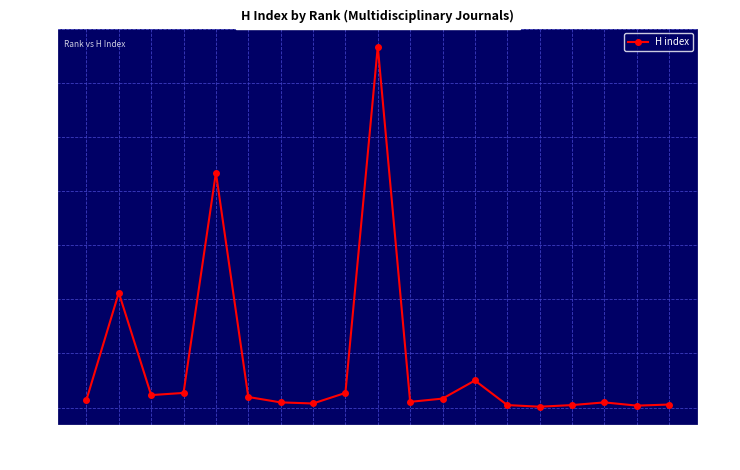

List the labels in order of value, largest first.

10, 5, 2, 13, 4, 9, 3, 6, 12, 1, 11, 7, 17, 8, 19, 14, 16, 18, 15